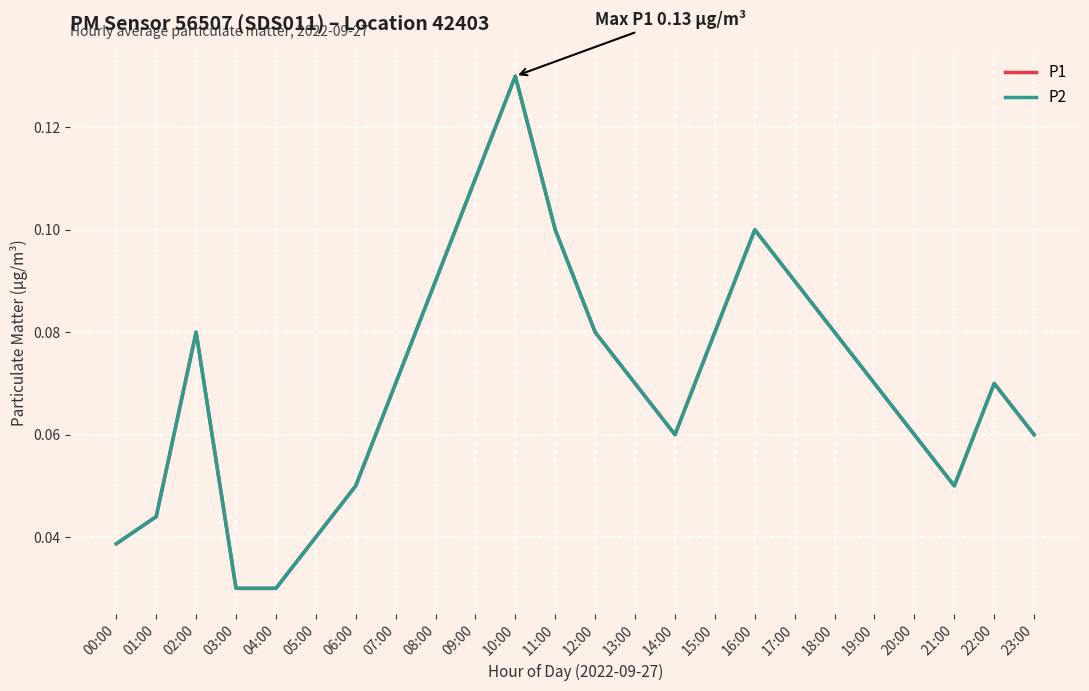

What is the sum of the P1 values at 05:00 and 09:00?

0.1